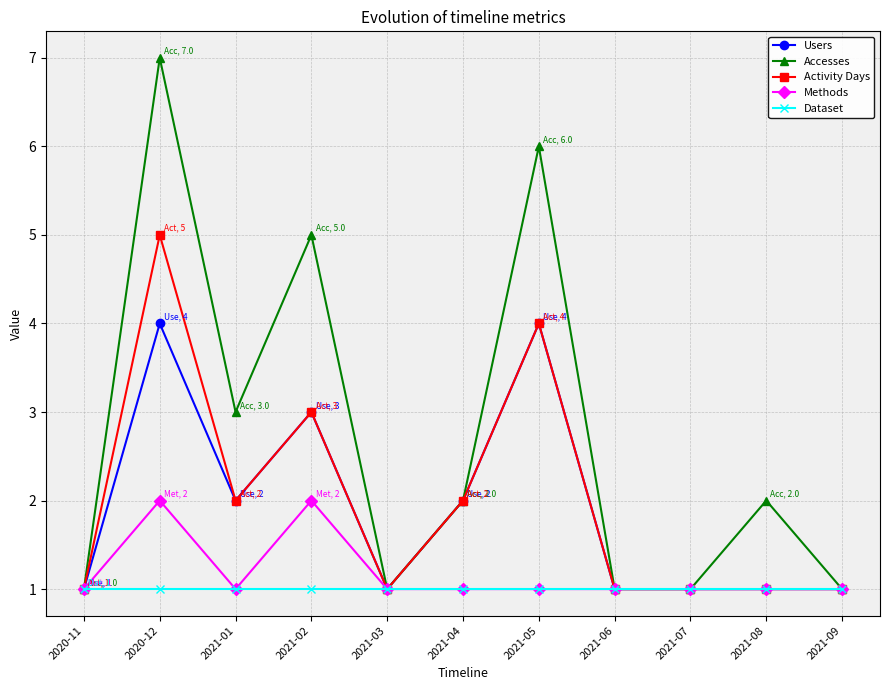

How many lines are shown in the chart?

5